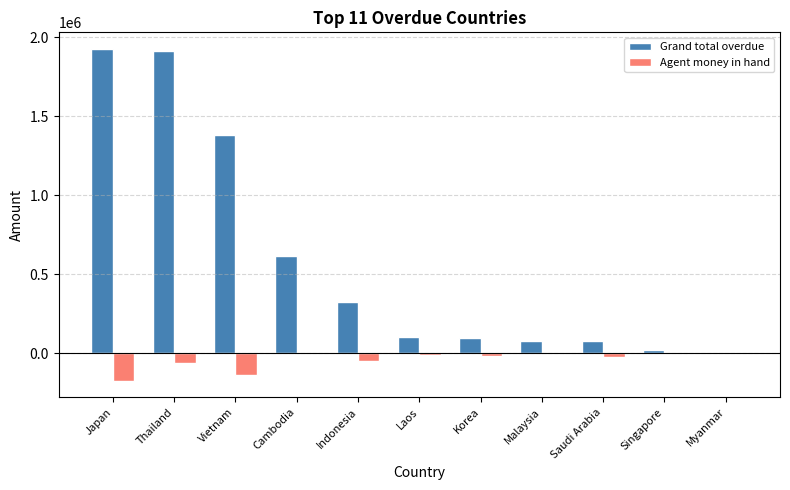

What is the sum of the Agent money in hand values at Singapore and Malaysia?

-9567.5